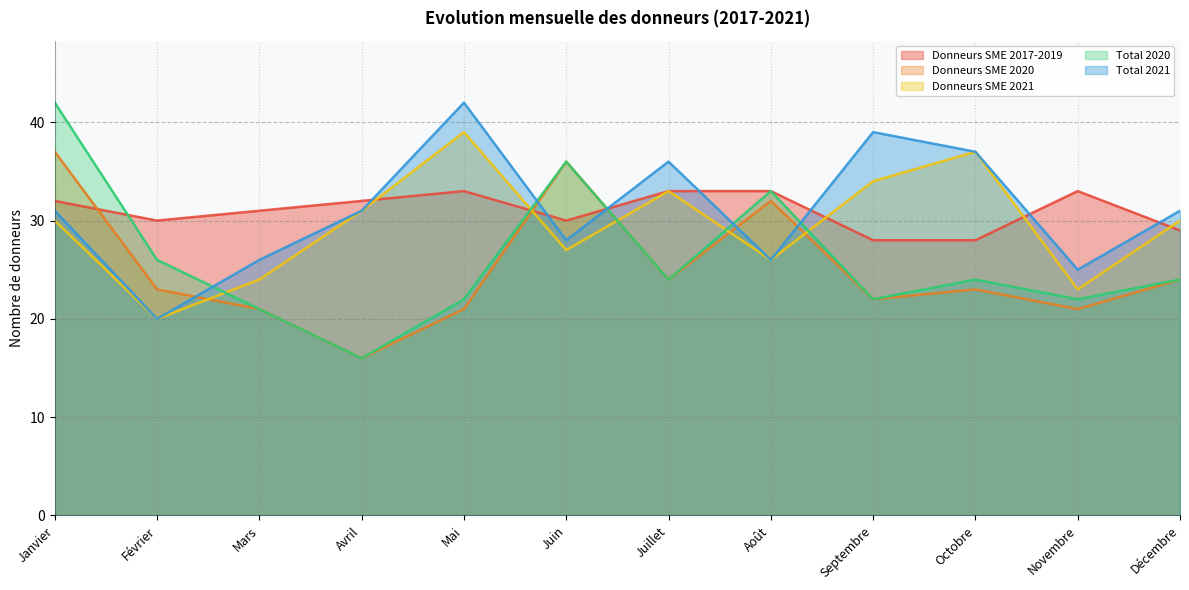

Is it true that Donneurs SME 2020 equals 34 at Février?

False